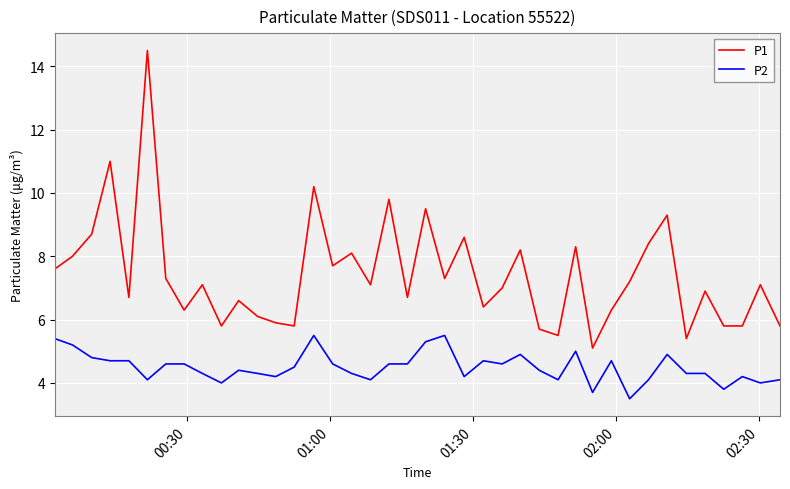

True or false: P2 and P1 cross at least once.

False